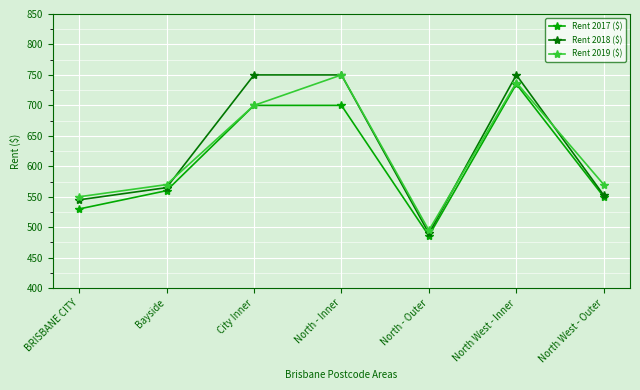

Reading left to right, list all the values displayed in this chart.

Rent 2017 ($): 530.0	560.0	700.0	700.0	486.0	735.0	550.0
Rent 2018 ($): 545.0	565.0	750.0	750.0	490.0	750.0	552.5
Rent 2019 ($): 550.0	570.0	700.0	750.0	495.0	737.5	570.0